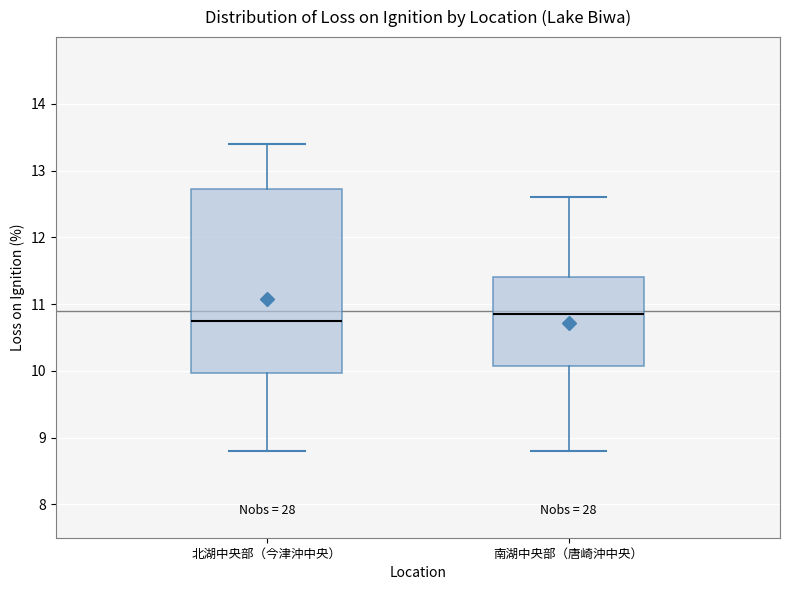

Reading left to right, read every box against the y-axis: the position of its median line, the range the box covers, and the ends of its whiskers. The values are not printed on the chart, so give them approximately, as read against the axis.

北湖中央部（今津沖中央）: median 10.8, box 10.0 to 12.7, whiskers 8.8 to 13.4
南湖中央部（唐崎沖中央）: median 10.9, box 10.1 to 11.4, whiskers 8.8 to 12.6